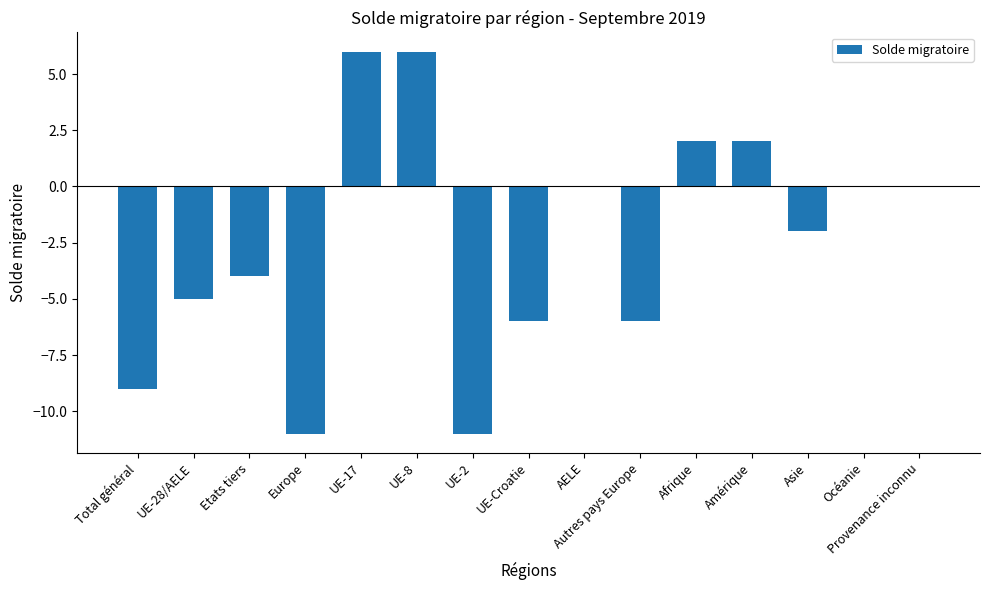

The chart shows a value of -9 at Total général. True or false?

True